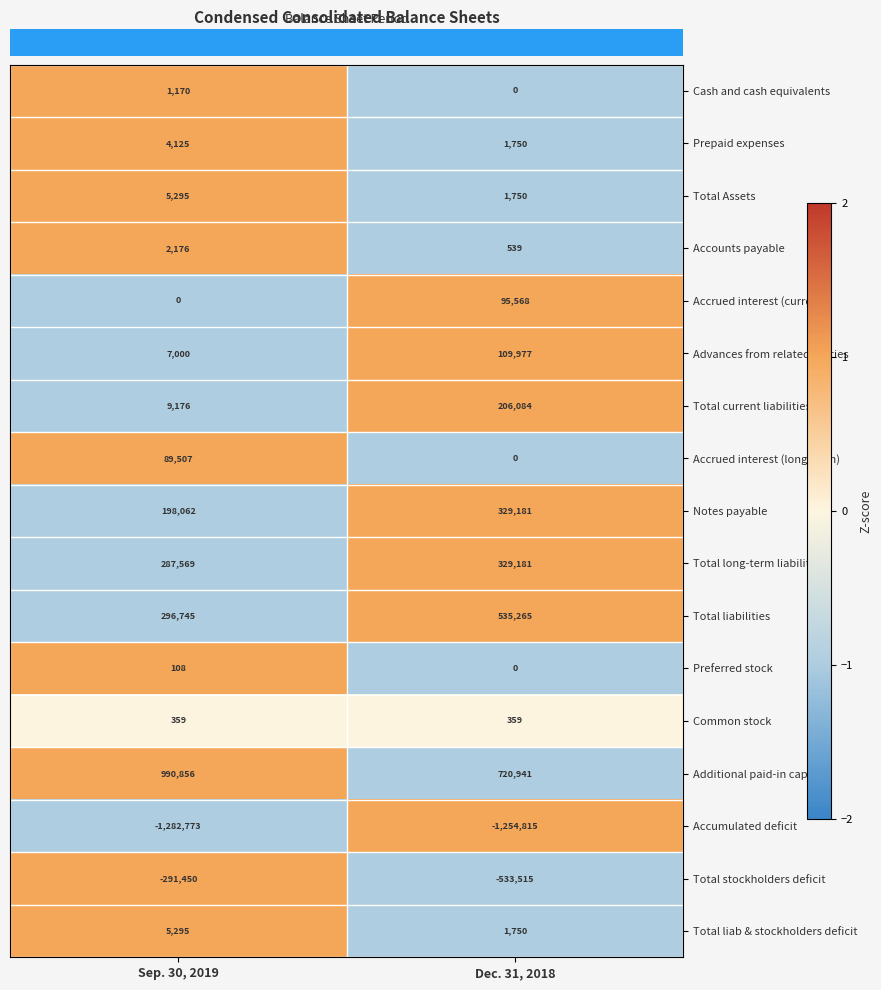

The Total liabilities series shows 169892 at Sep. 30, 2019. True or false?

False